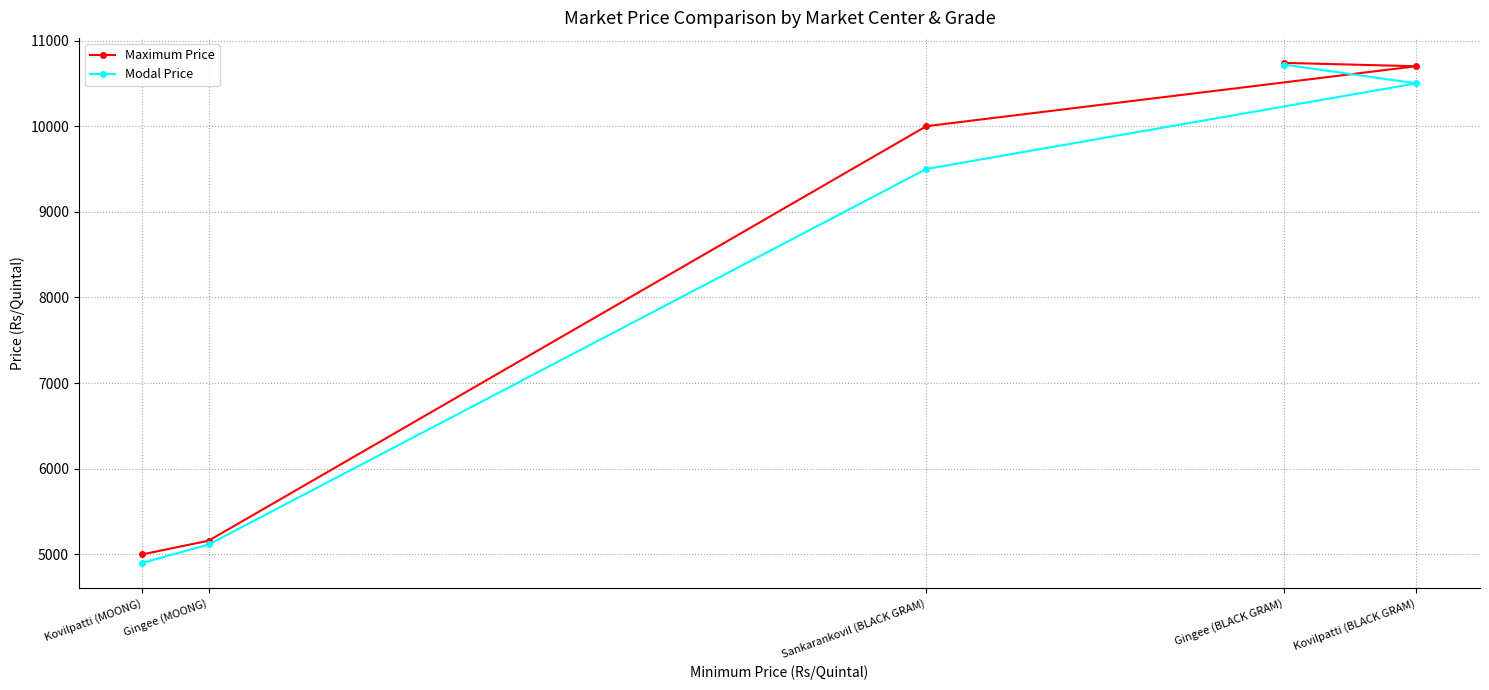

Is the value of Modal Price at Kovilpatti (MOONG) greater than the value of Maximum Price at Gingee (BLACK GRAM)?

No